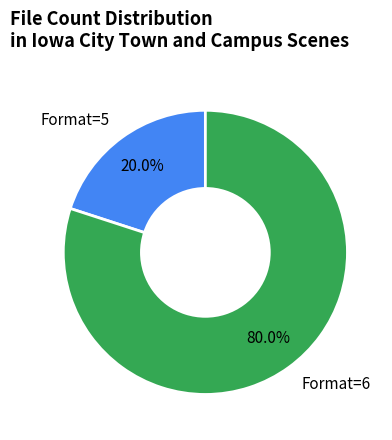

Rank the categories by value from highest to lowest.

Format=6, Format=5